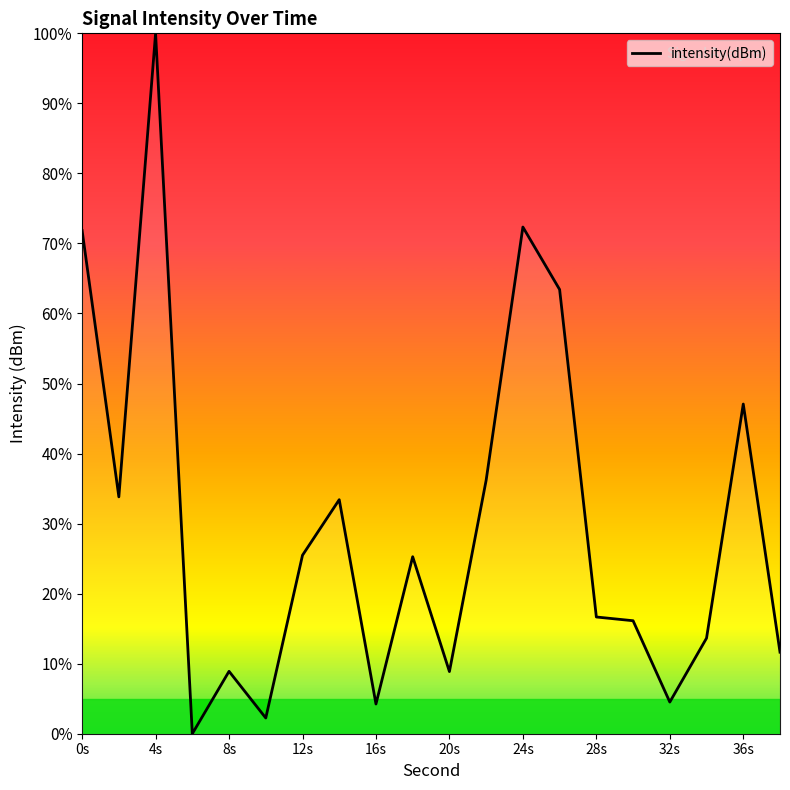

What is the maximum value shown in the chart?

100.0